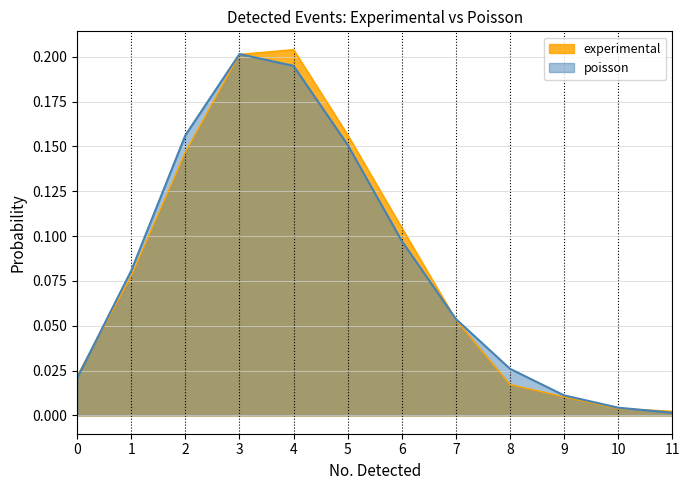

The value of experimental at 4 is 0.2. True or false?

True